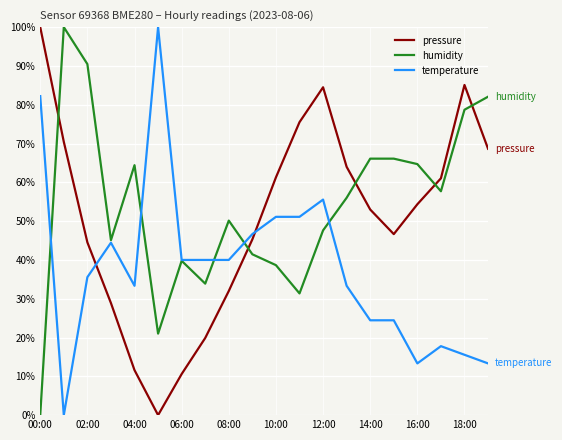

Which series has the largest total across all categories?

humidity